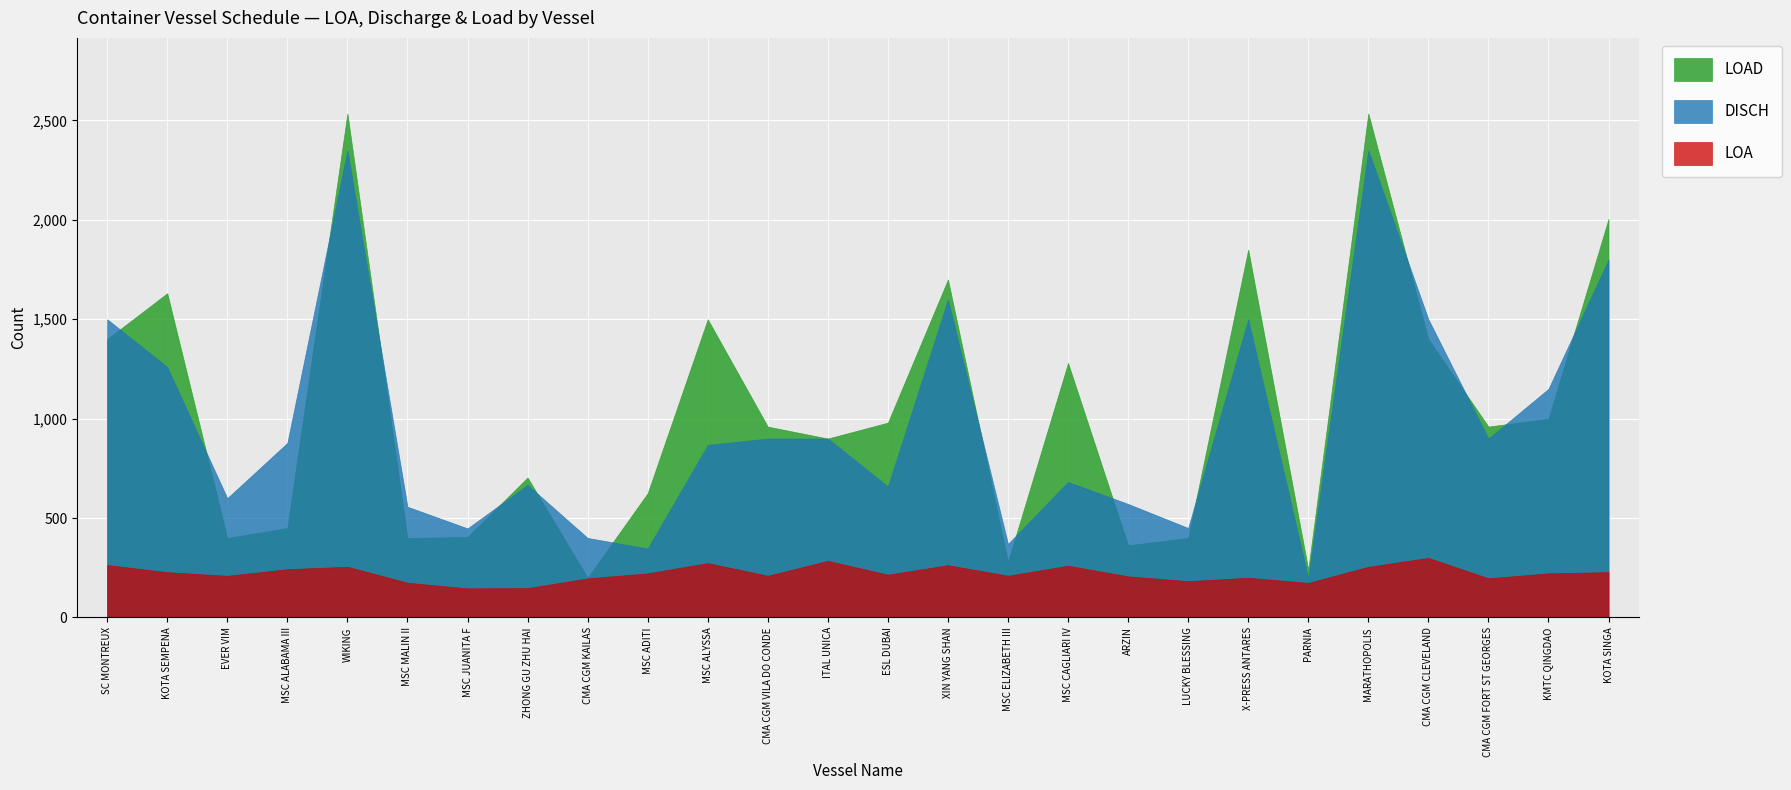

Where is the first local minimum for DISCH?

EVER VIM